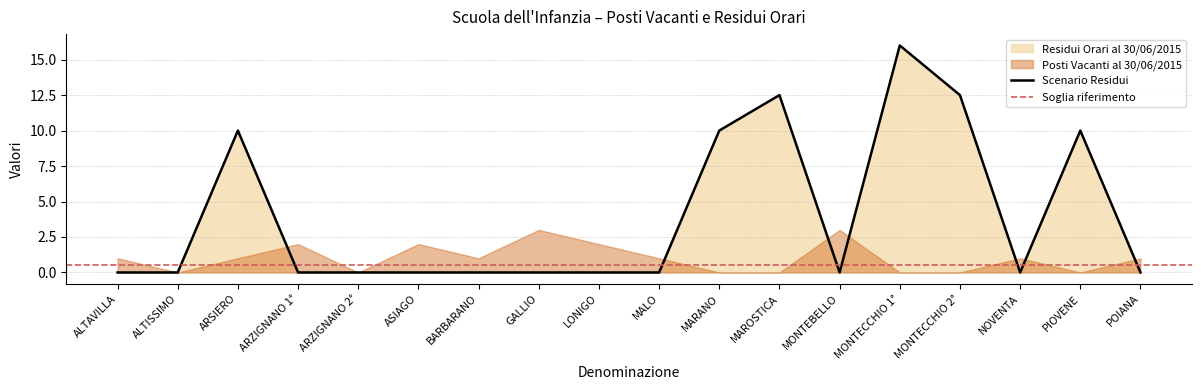

How many interior local valleys (lower than both neighbors) does the data have?

2